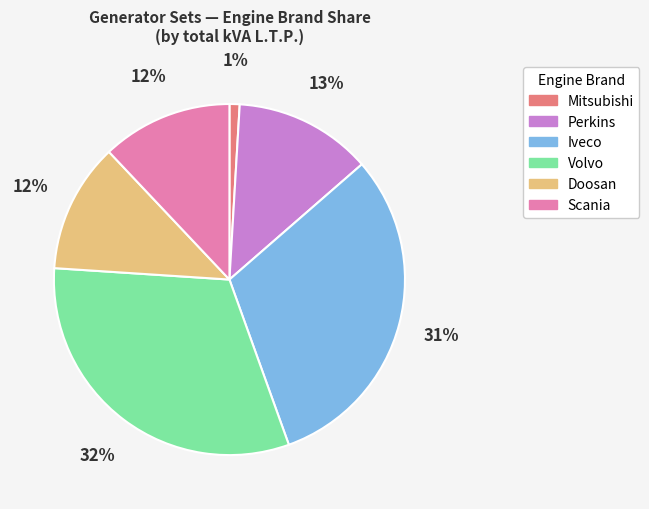

To the nearest percent, what is the difference between the Iveco and Mitsubishi slice percentages?

30%